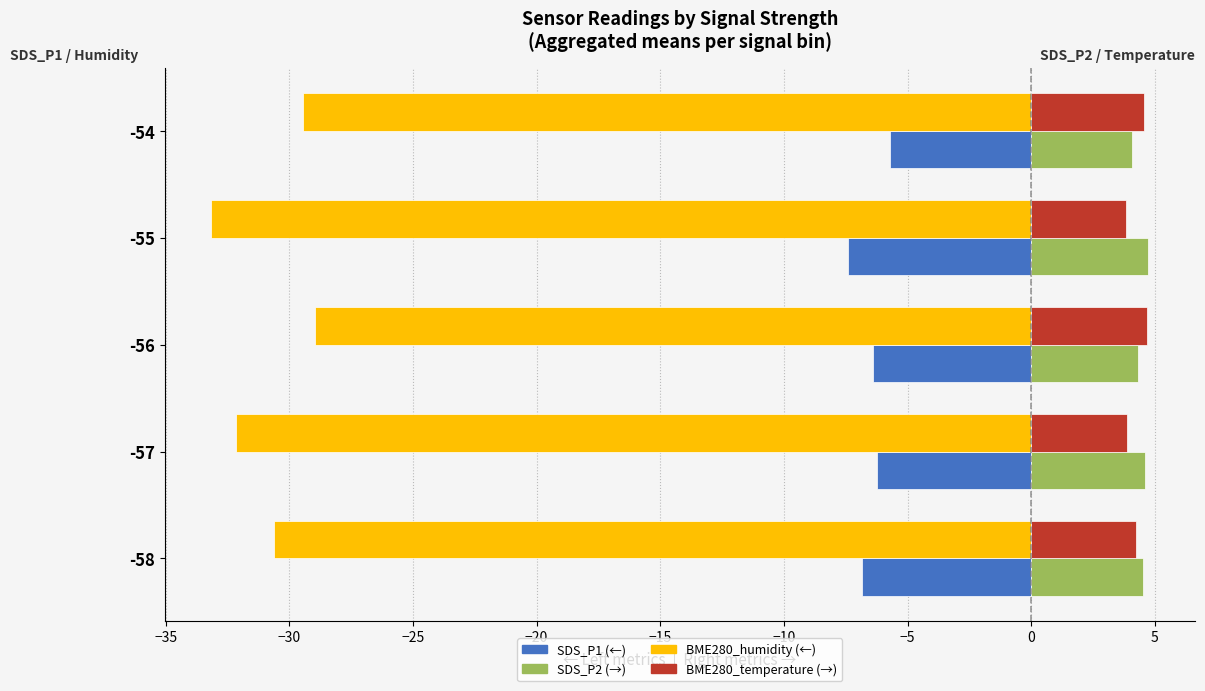

What is the average value of the BME280_temperature (→) series?

4.2